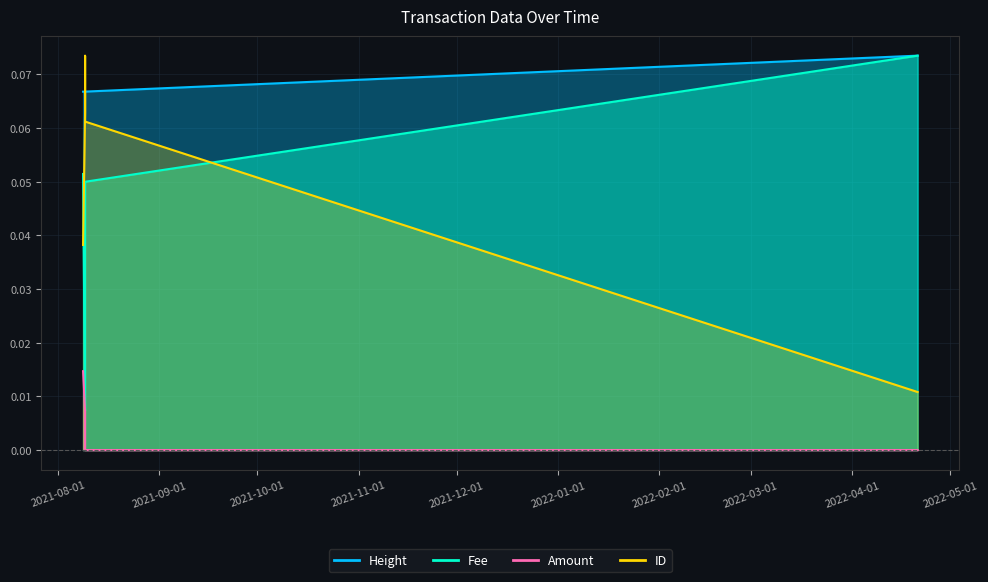

How many interior local peaks does the ID (scaled) series have?

1